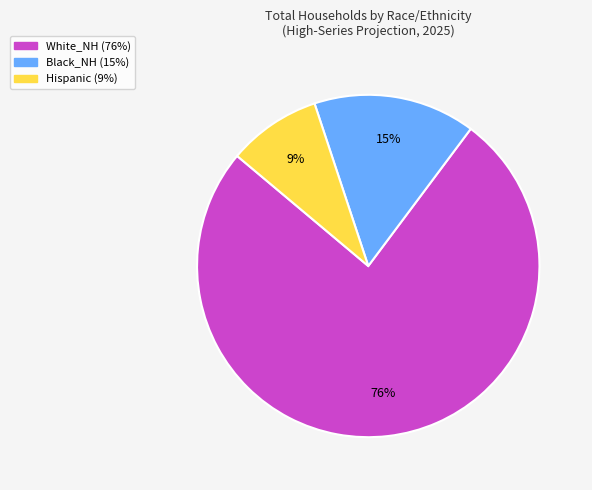

To the nearest percent, what is the average slice percentage?

33%